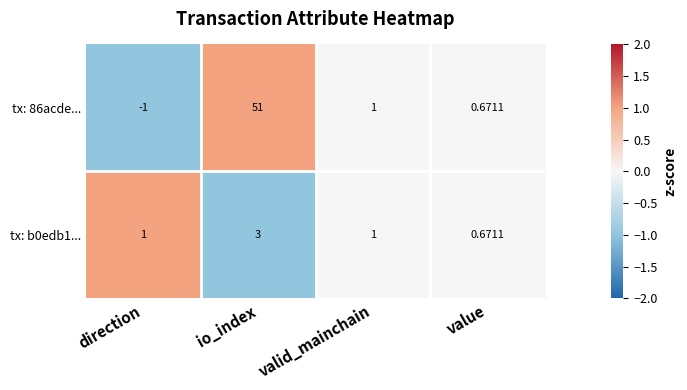

At which label is tx: 86acde... closest to 25?

valid_mainchain